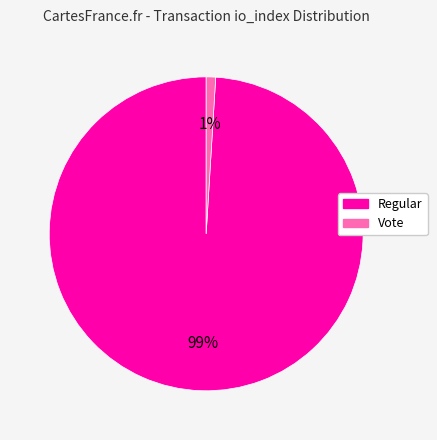

How many segments does this pie chart have?

2